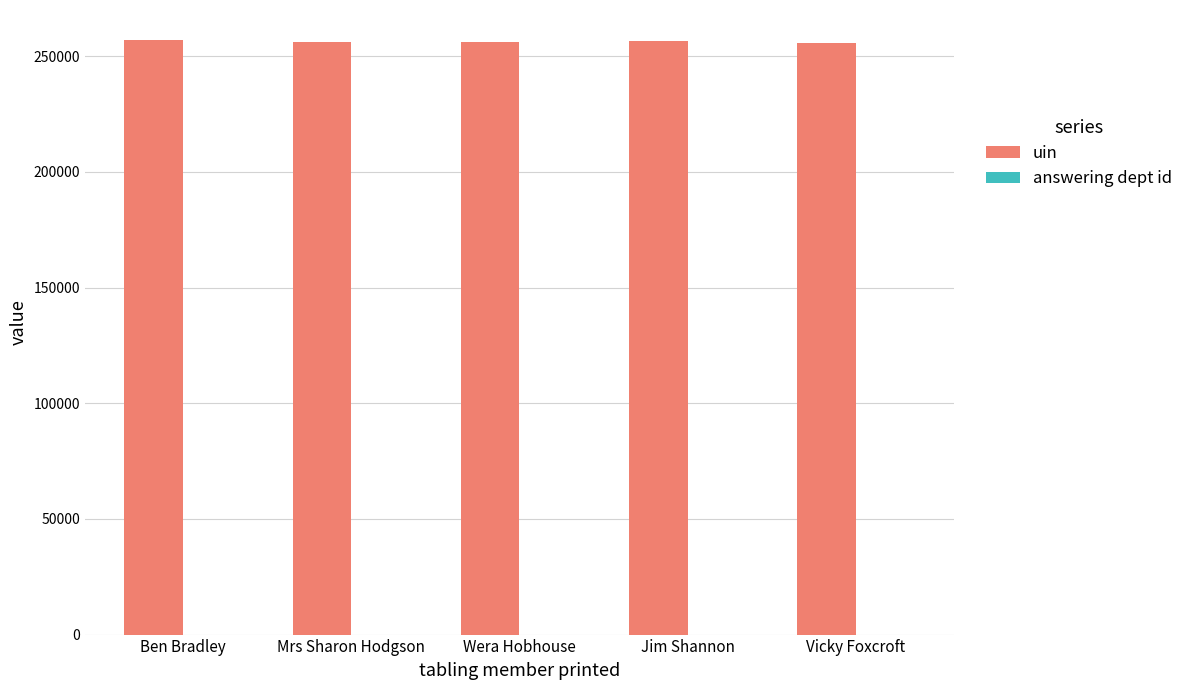

The value of uin at Vicky Foxcroft is 255689. True or false?

True